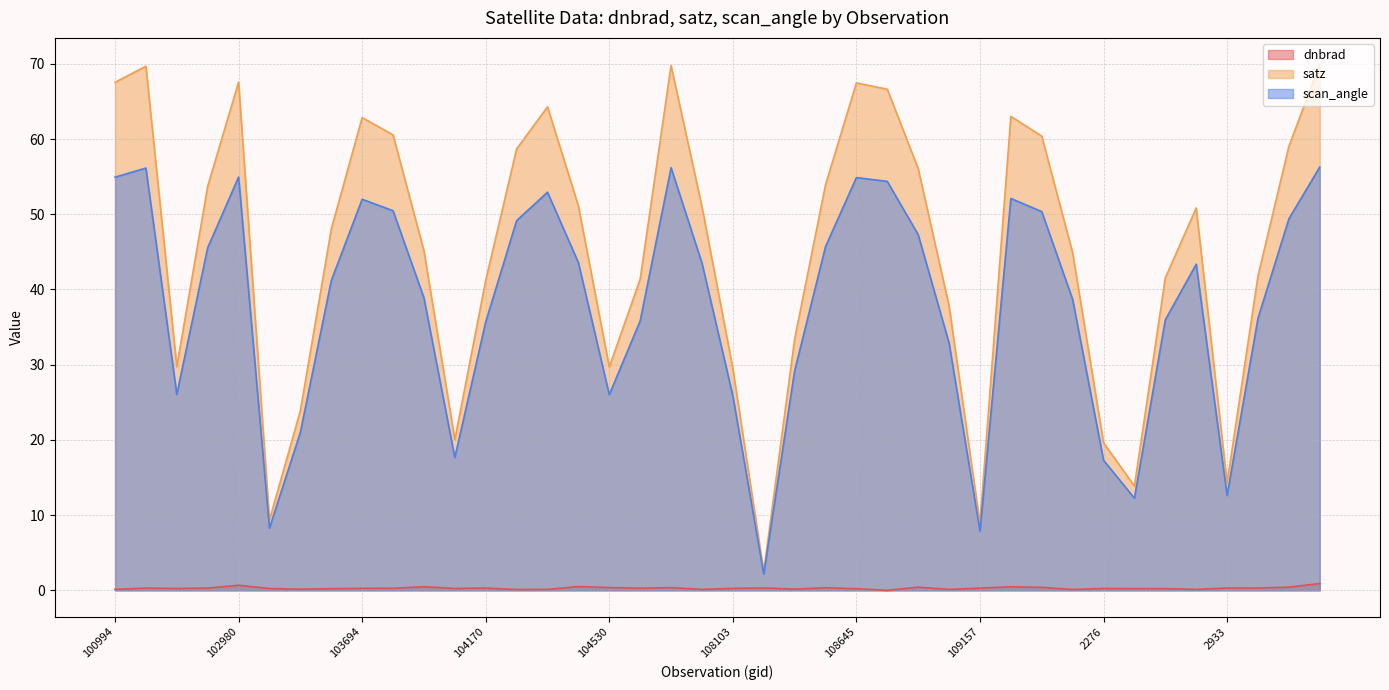

Rank the series by their maximum value, from lowest to highest.

dnbrad, scan_angle, satz